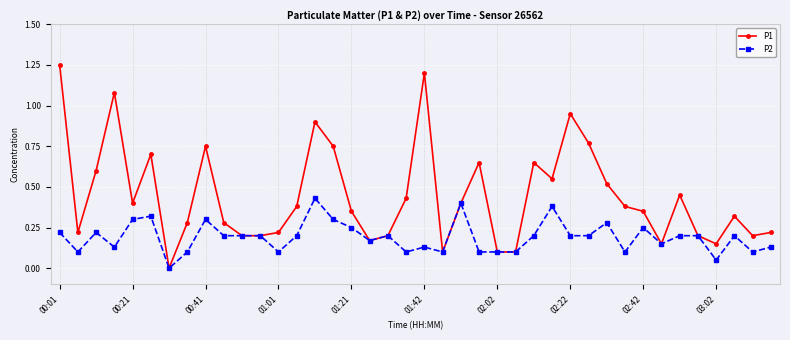

Which series has the widest spread of values?

P1